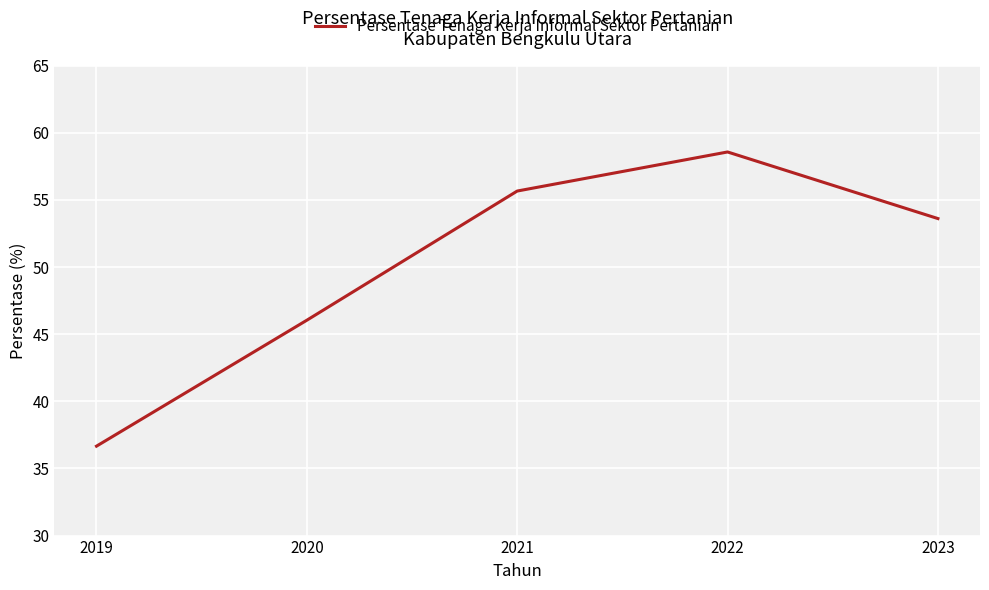

Where is the data nearest to the value 47?

2020